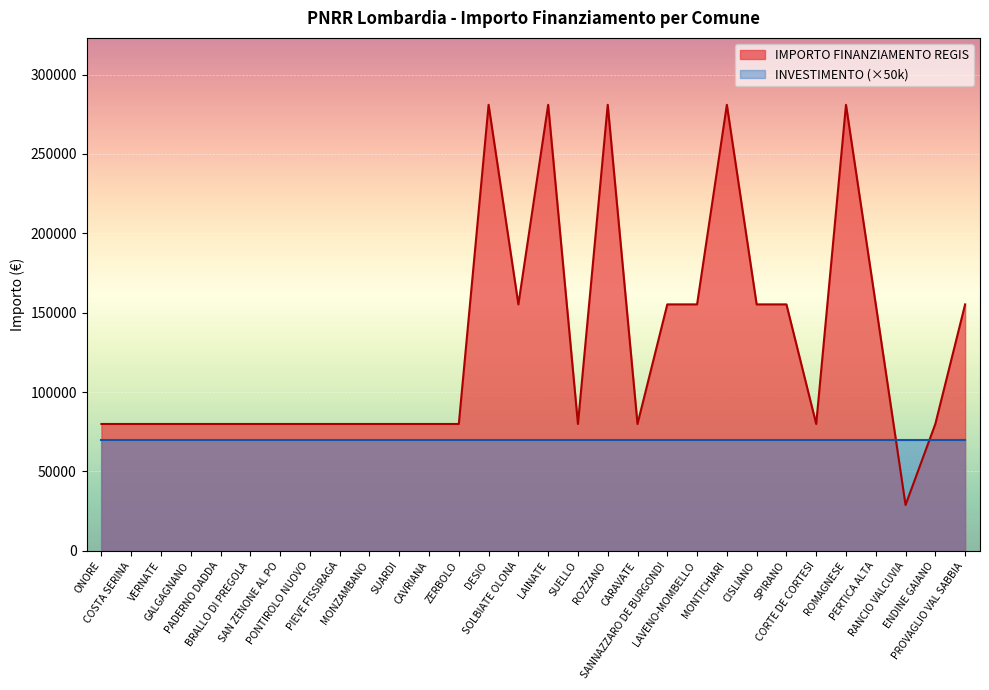

What is the change in value from PONTIROLO NUOVO to SPIRANO?

+75312